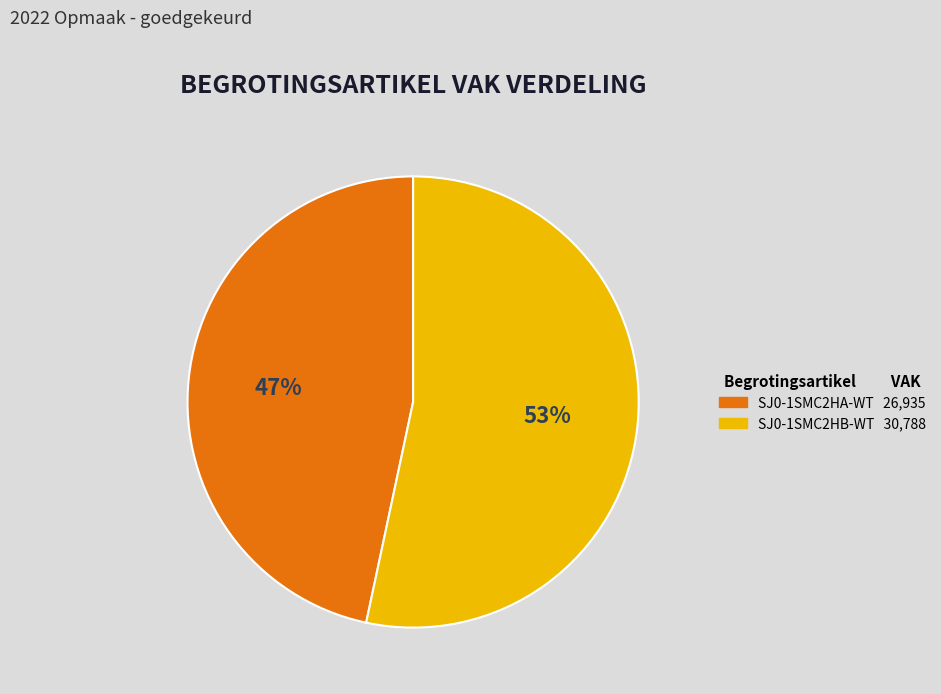

Is it true that SJ0-1SMC2HB-WT is 66% of the pie?

False